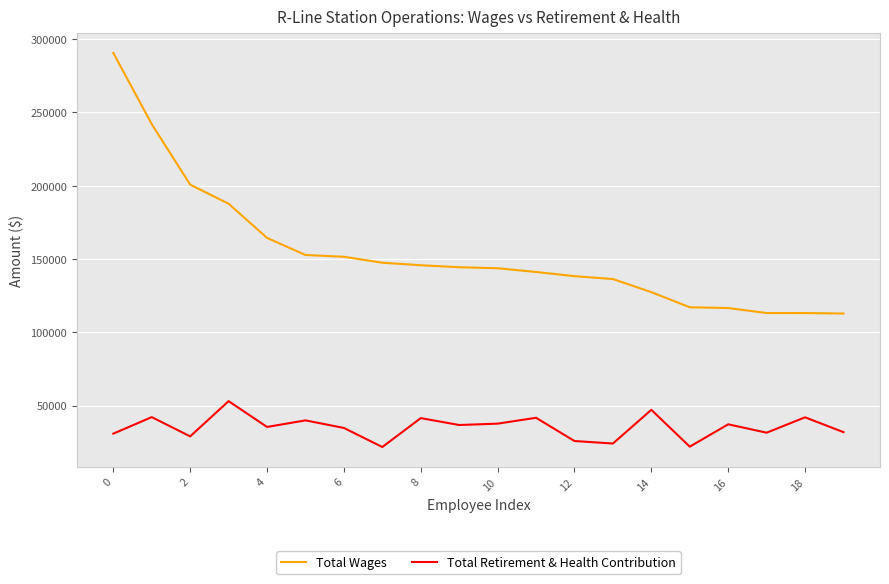

Which series has the largest range (max minus min)?

Total Wages